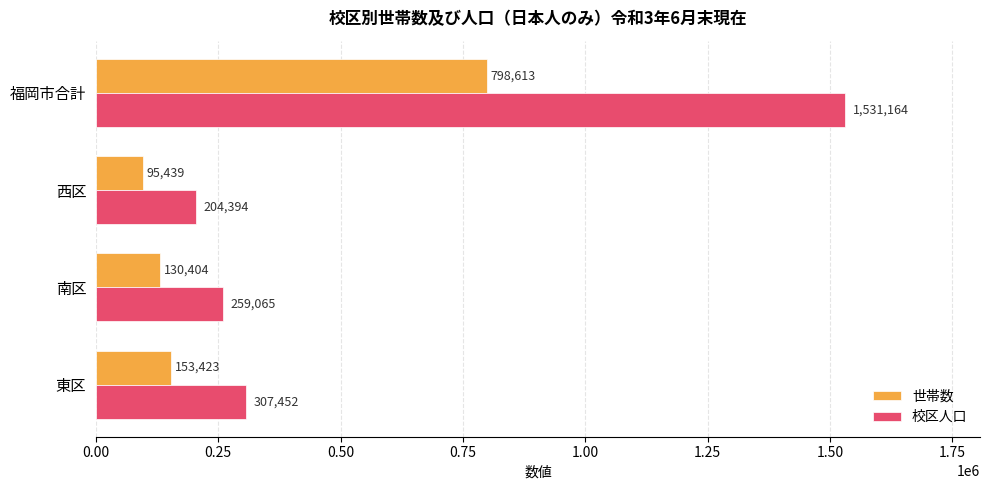

What is the difference between the highest and lowest values at 南区?

128661